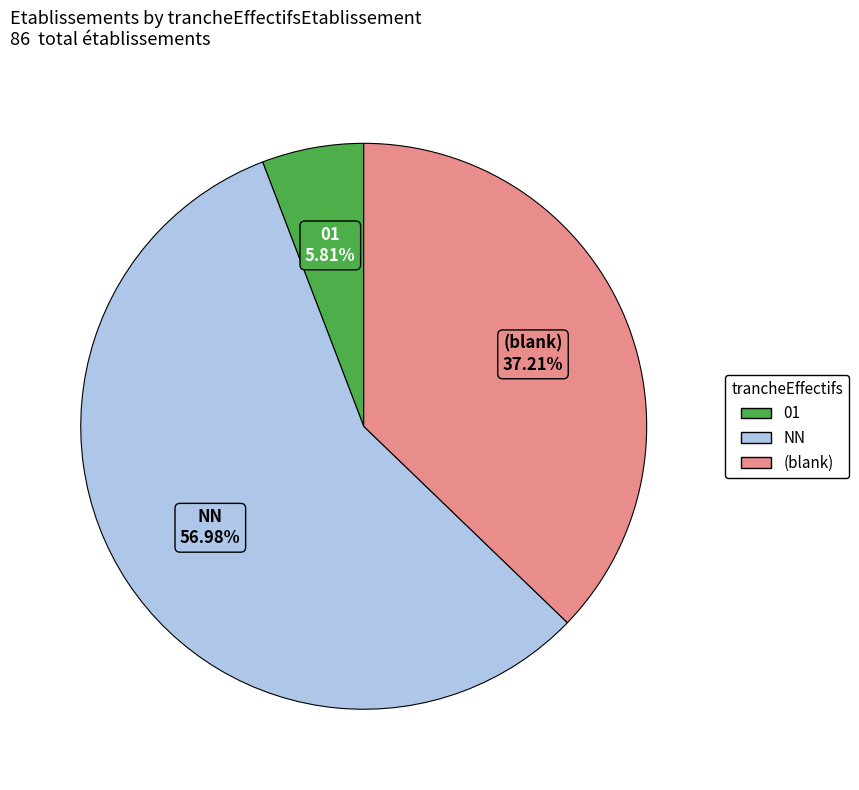

How many slices are in this pie chart?

3